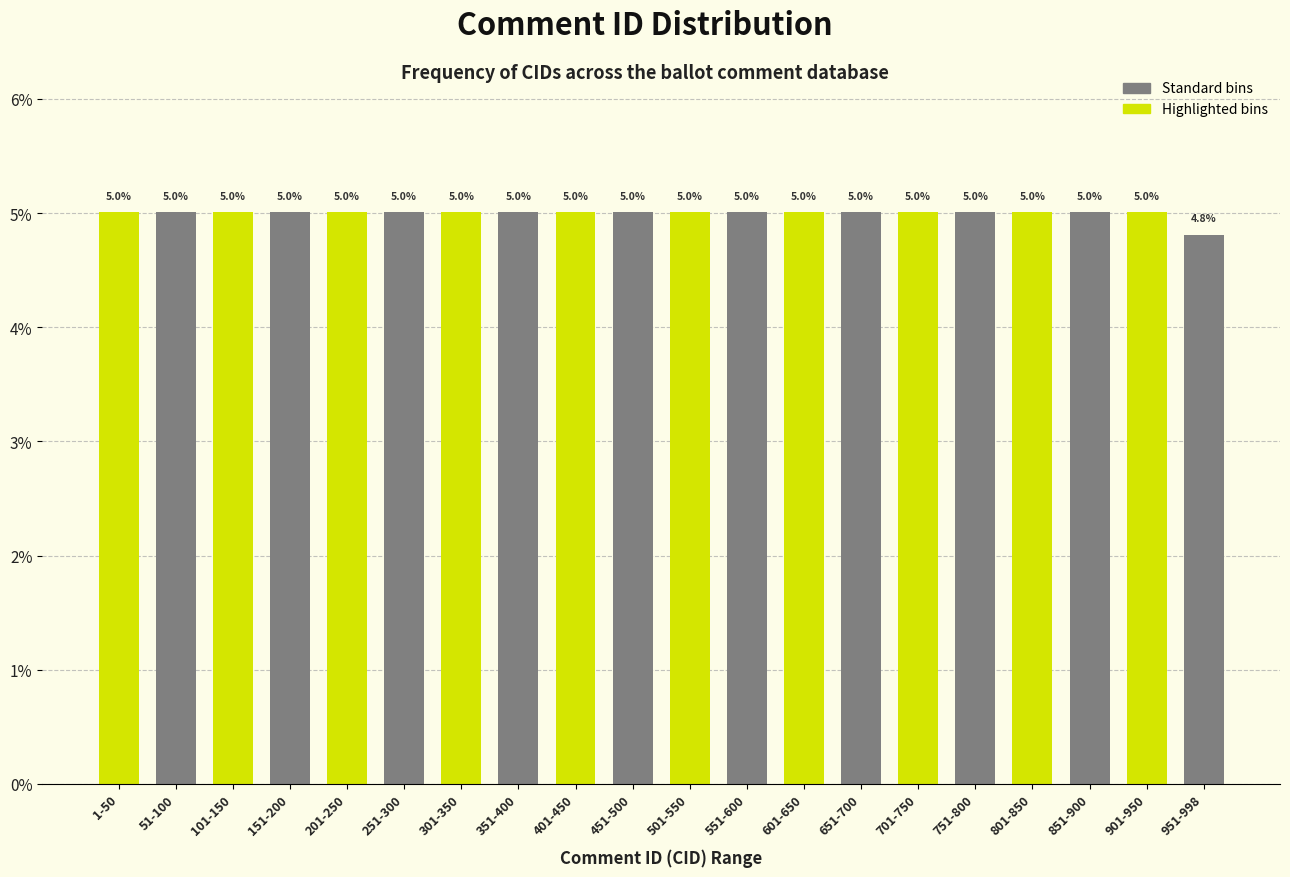

Reading left to right, extract all data points from this chart.

1-50=5.0	51-100=5.0	101-150=5.0	151-200=5.0	201-250=5.0	251-300=5.0	301-350=5.0	351-400=5.0	401-450=5.0	451-500=5.0	501-550=5.0	551-600=5.0	601-650=5.0	651-700=5.0	701-750=5.0	751-800=5.0	801-850=5.0	851-900=5.0	901-950=5.0	951-998=4.8